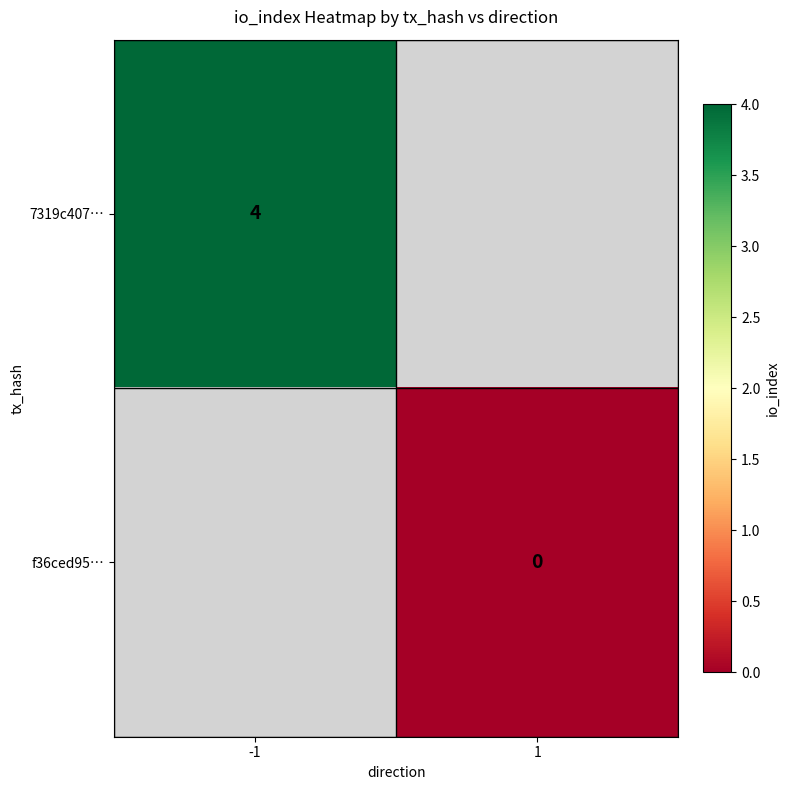

Is it true that 7319c407… equals 6 at -1?

False